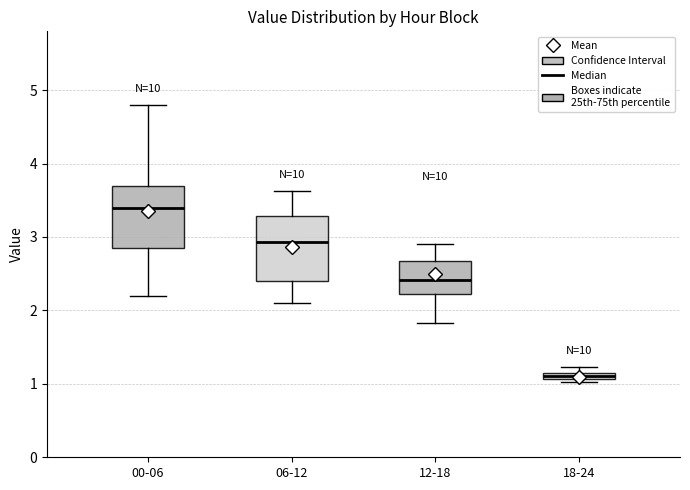

Which box has the highest median line?

00-06